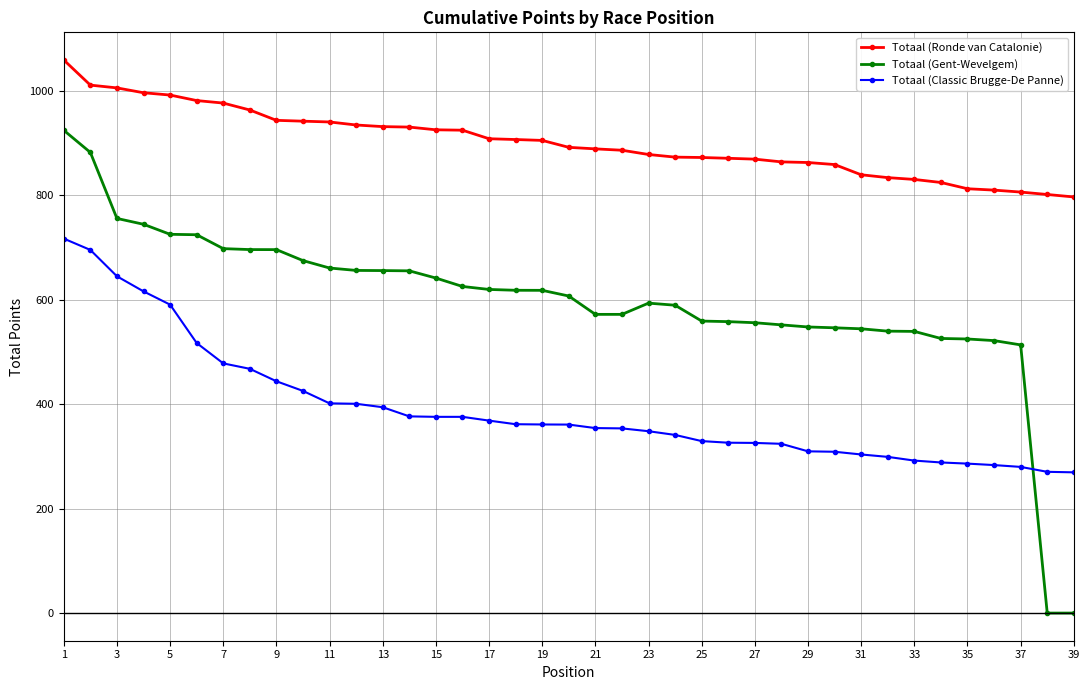

What is the greatest value displayed?

1058.4